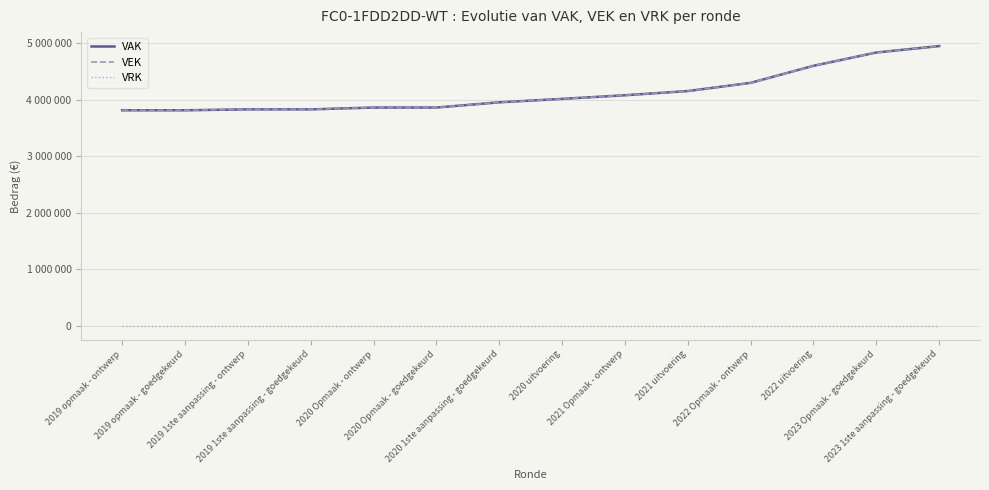

Reading right to left, transcribe all the data shown in this chart.

VAK: 2023 1ste aanpassing - goedgekeurd=4944684	2023 Opmaak - goedgekeurd=4831173	2022 uitvoering=4595869	2022 Opmaak - ontwerp=4294358	2021 uitvoering=4149593	2021 Opmaak - ontwerp=4075155	2020 uitvoering=4011172	2020 1ste aanpassing - goedgekeurd=3950217	2020 Opmaak - goedgekeurd=3857689	2020 Opmaak - ontwerp=3857689	2019 1ste aanpassing - goedgekeurd=3825493	2019 1ste aanpassing - ontwerp=3825493	2019 opmaak - goedgekeurd=3809515	2019 opmaak - ontwerp=3809515
VEK: 2023 1ste aanpassing - goedgekeurd=4944684	2023 Opmaak - goedgekeurd=4831173	2022 uitvoering=4595869	2022 Opmaak - ontwerp=4294358	2021 uitvoering=4149593	2021 Opmaak - ontwerp=4075155	2020 uitvoering=4011172	2020 1ste aanpassing - goedgekeurd=3950217	2020 Opmaak - goedgekeurd=3857689	2020 Opmaak - ontwerp=3857689	2019 1ste aanpassing - goedgekeurd=3825493	2019 1ste aanpassing - ontwerp=3825493	2019 opmaak - goedgekeurd=3809515	2019 opmaak - ontwerp=3809515
VRK: 2023 1ste aanpassing - goedgekeurd=0	2023 Opmaak - goedgekeurd=0	2022 uitvoering=0	2022 Opmaak - ontwerp=0	2021 uitvoering=0	2021 Opmaak - ontwerp=0	2020 uitvoering=0	2020 1ste aanpassing - goedgekeurd=0	2020 Opmaak - goedgekeurd=0	2020 Opmaak - ontwerp=0	2019 1ste aanpassing - goedgekeurd=0	2019 1ste aanpassing - ontwerp=0	2019 opmaak - goedgekeurd=0	2019 opmaak - ontwerp=0